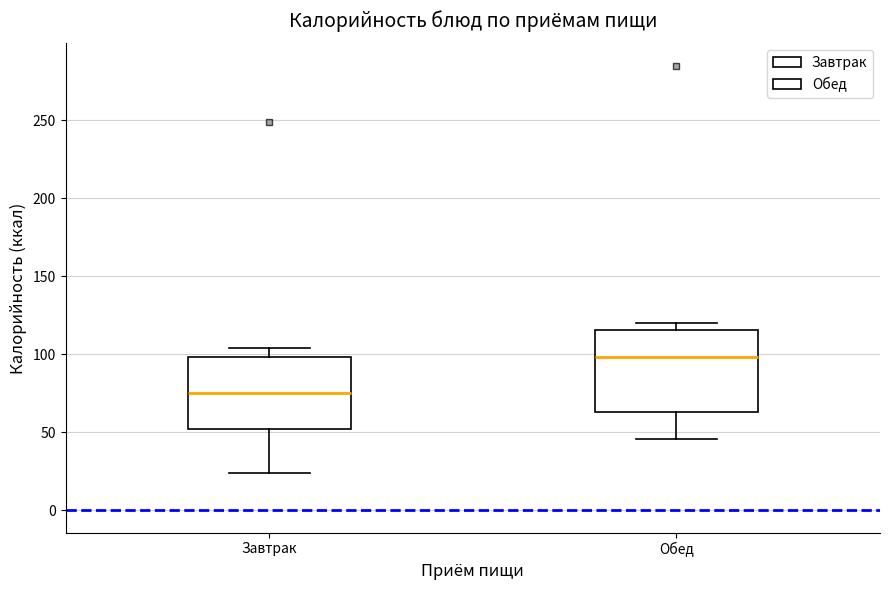

Which box's median line is the highest?

Обед